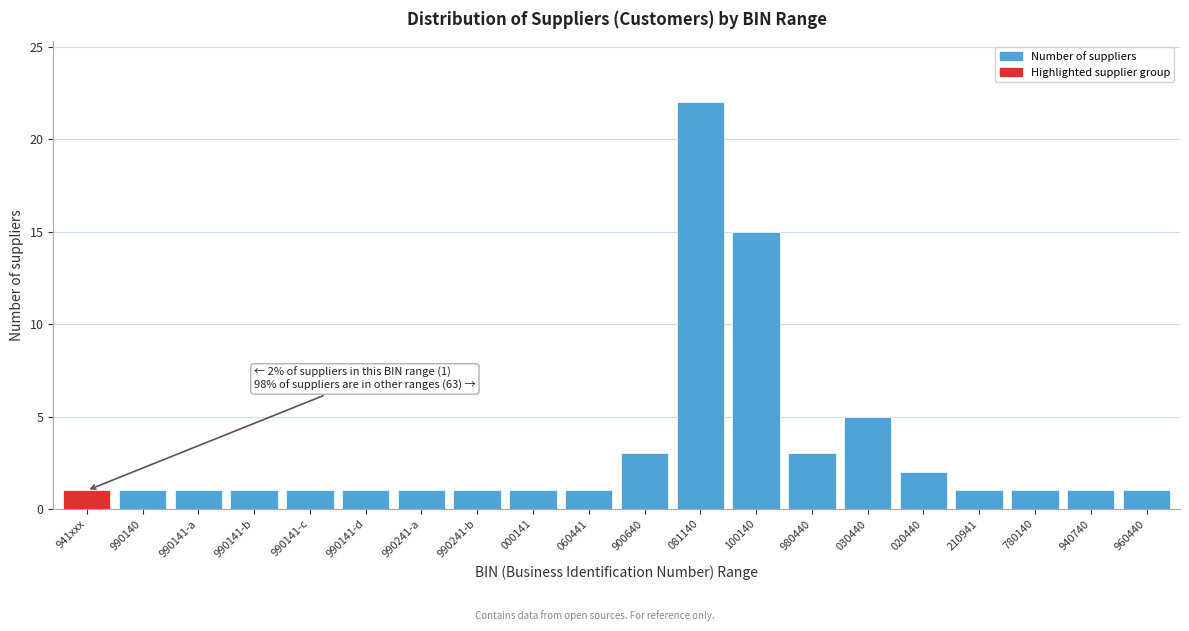

Reading left to right, extract all data points from this chart.

1	1	1	1	1	1	1	1	1	1	3	22	15	3	5	2	1	1	1	1